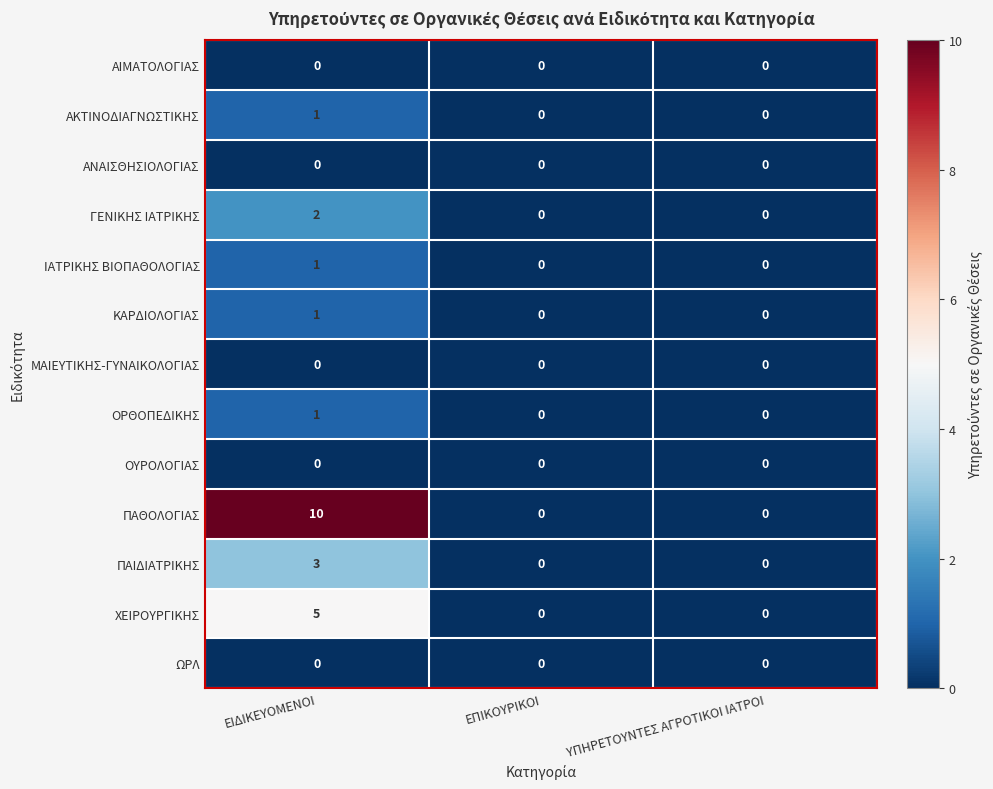

How many data points does each series have?

3